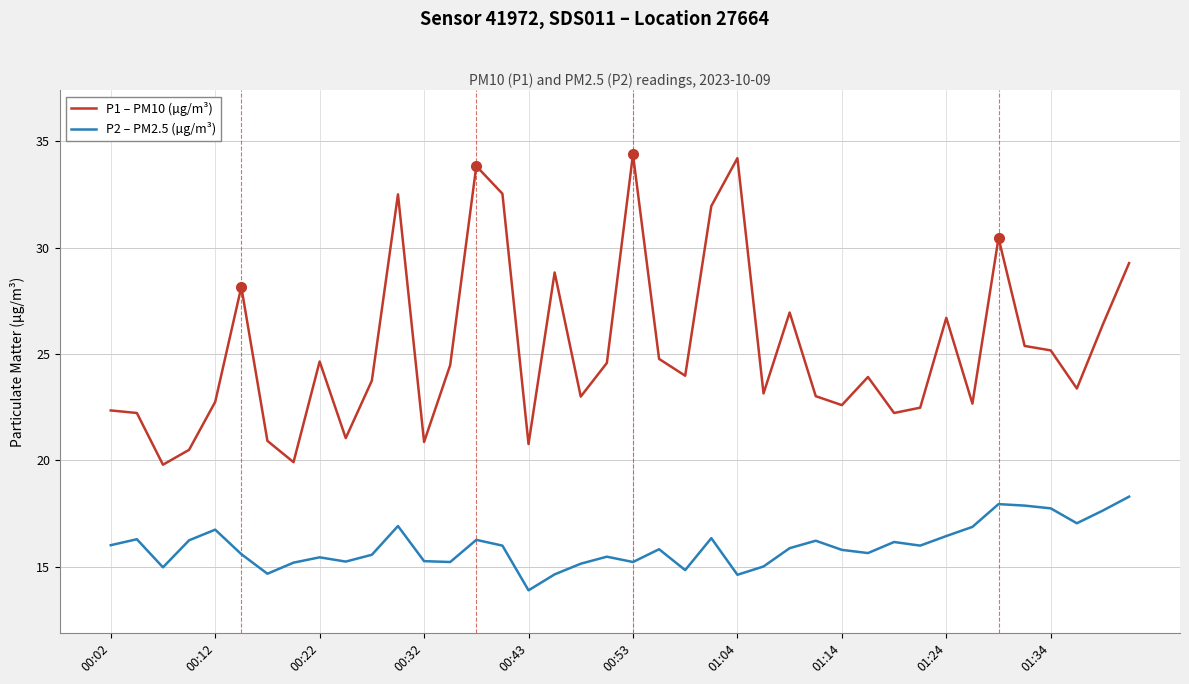

What is the difference between the maximum and minimum values in the P2 – PM2.5 (µg/m³) series?

4.4